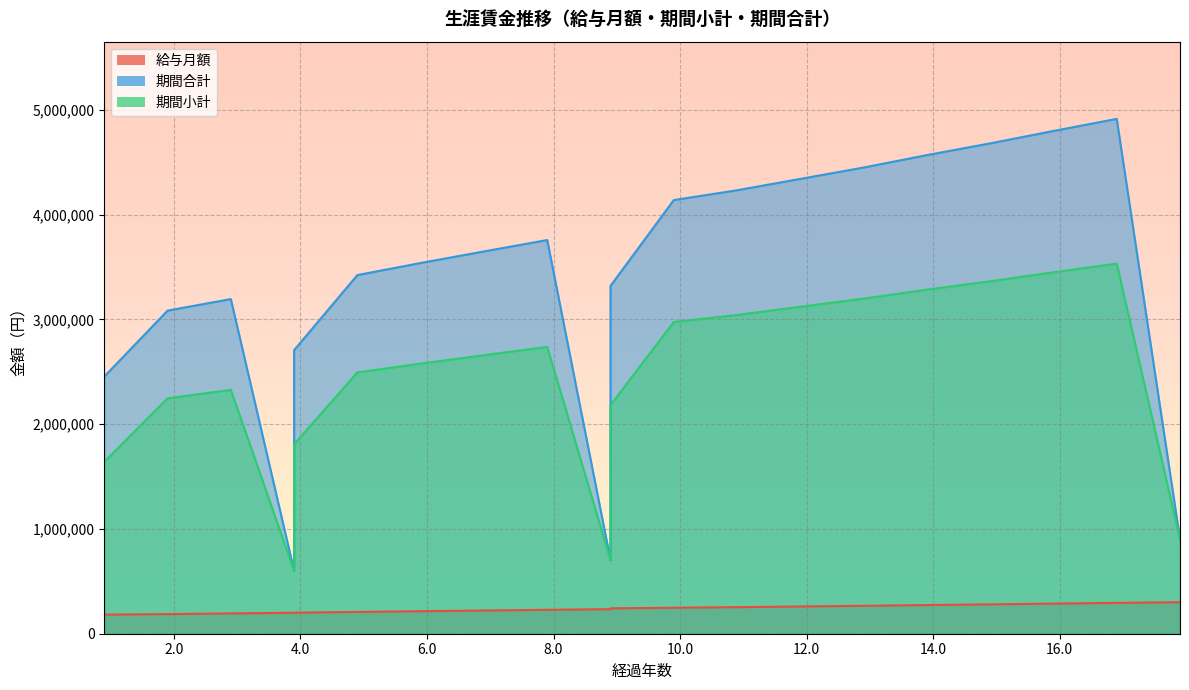

At how many categories does at least one series exceed 3508228?

11